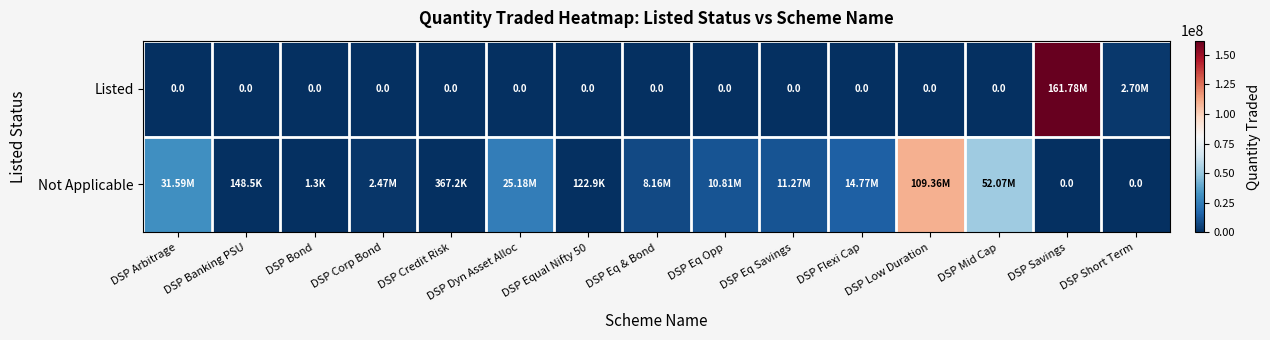

Which label corresponds to the largest value in the chart?

DSP Savings